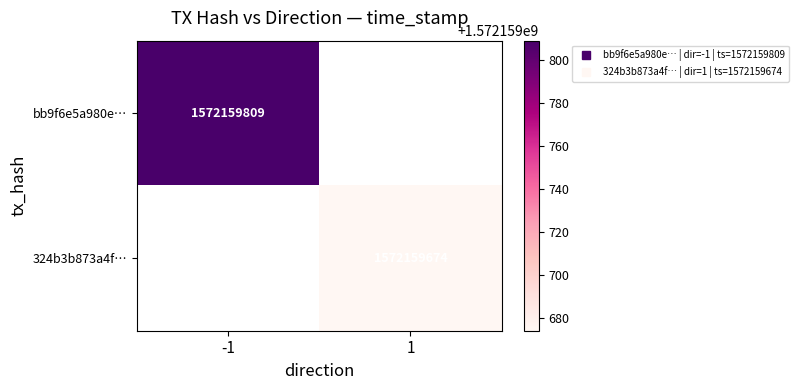

List the series in order of their overall mean, lowest first.

324b3b873a4f163d3bbf418a67241c5226d3608, bb9f6e5a980ec31408bf545a4ce5e88b4363aff